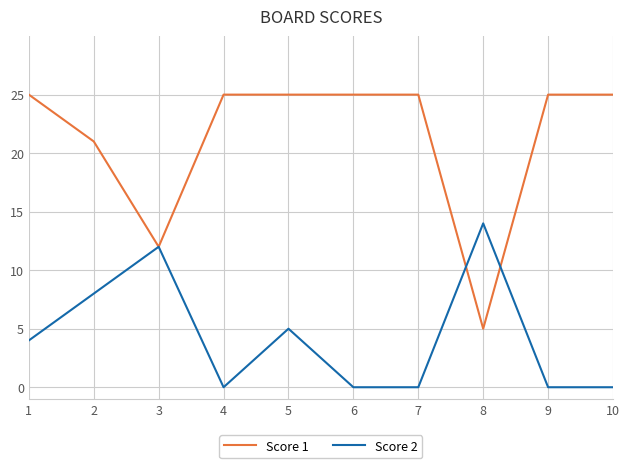

Reading left to right, transcribe all the data shown in this chart.

Score 1: 1=25	2=21	3=12	4=25	5=25	6=25	7=25	8=5	9=25	10=25
Score 2: 1=4	2=8	3=12	4=0	5=5	6=0	7=0	8=14	9=0	10=0